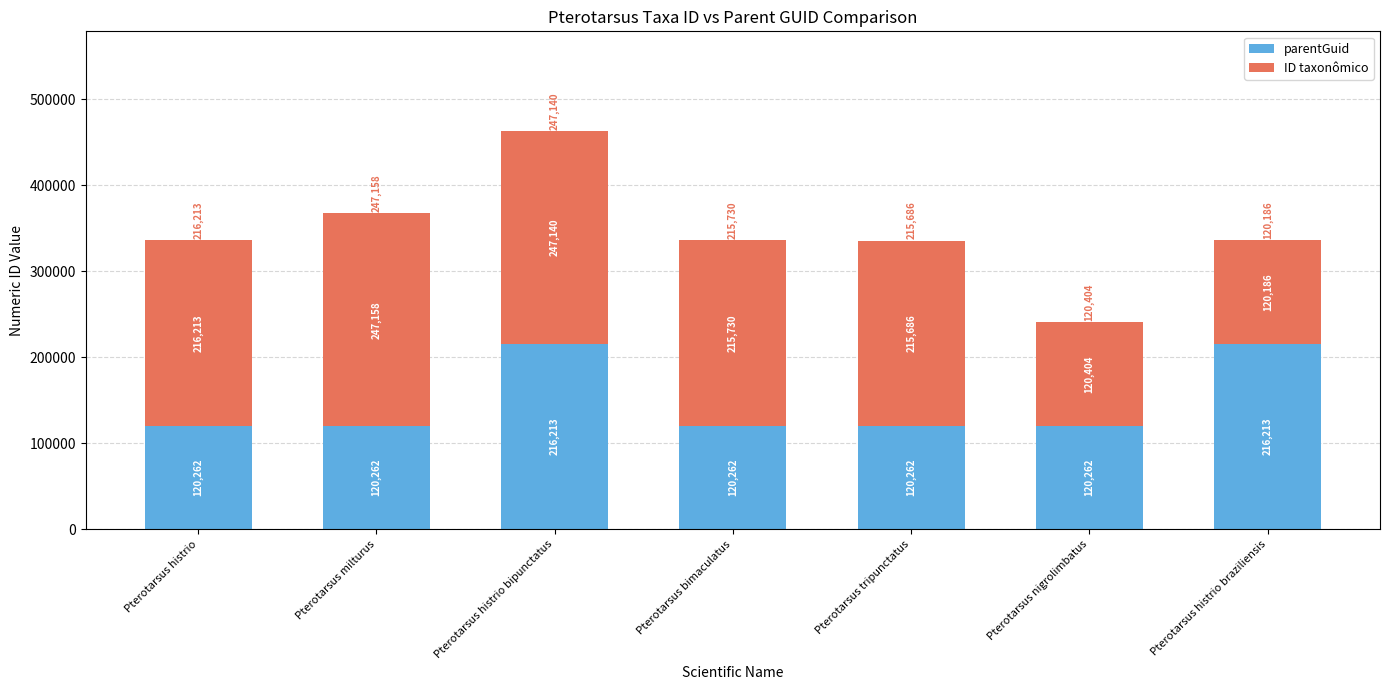

What is the approximate value of parentGuid at Pterotarsus histrio, to the nearest 50?

120250